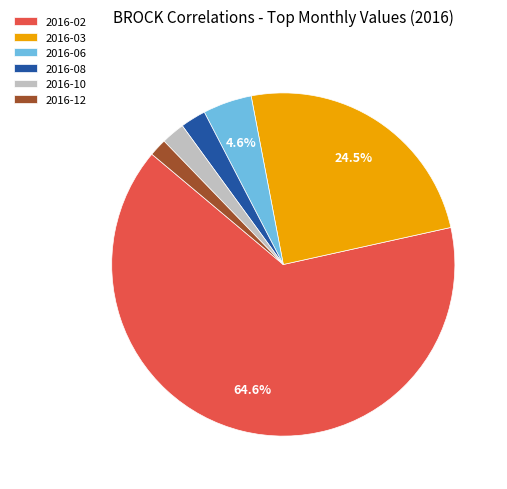

Which category has the smallest portion of the pie?

2016-12